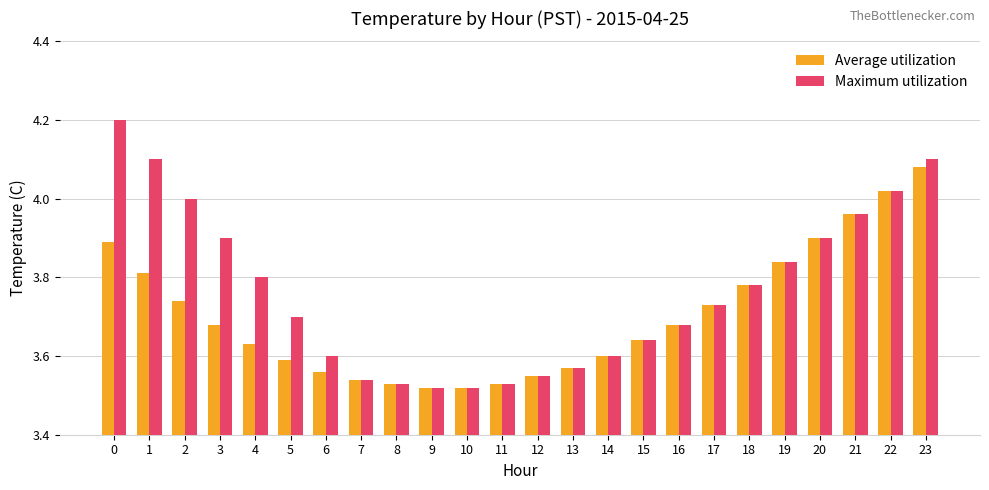

Count the number of data series in this chart.

2